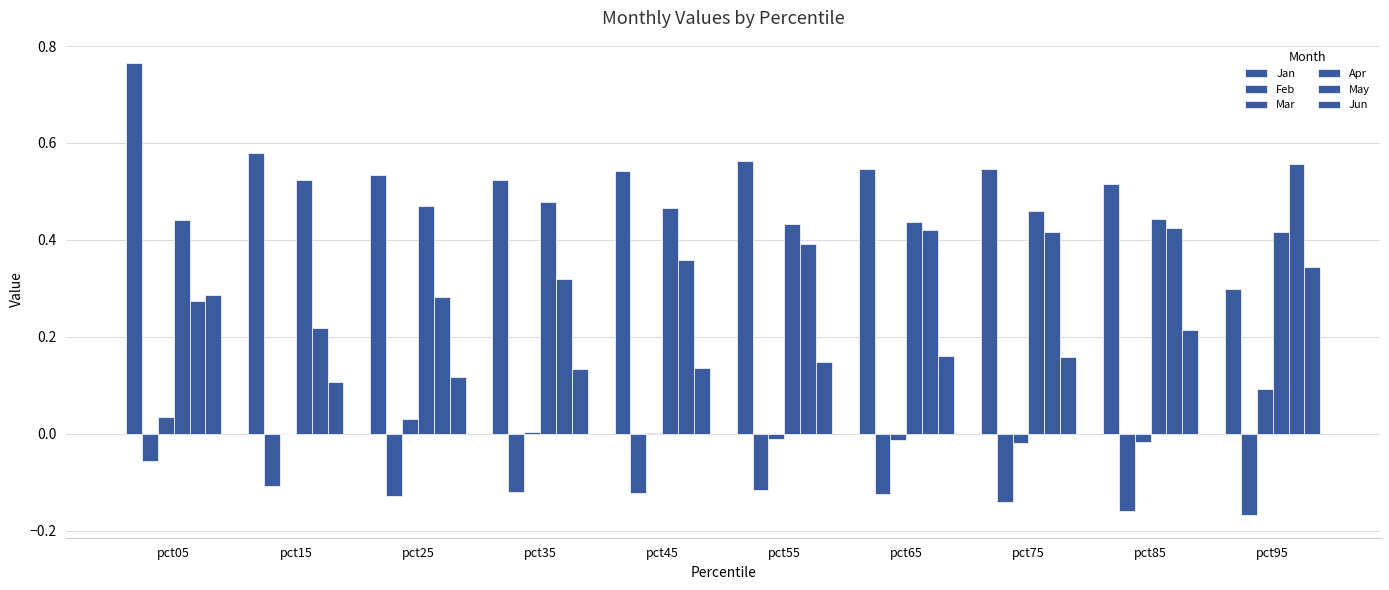

How many groups of bars are there?

10